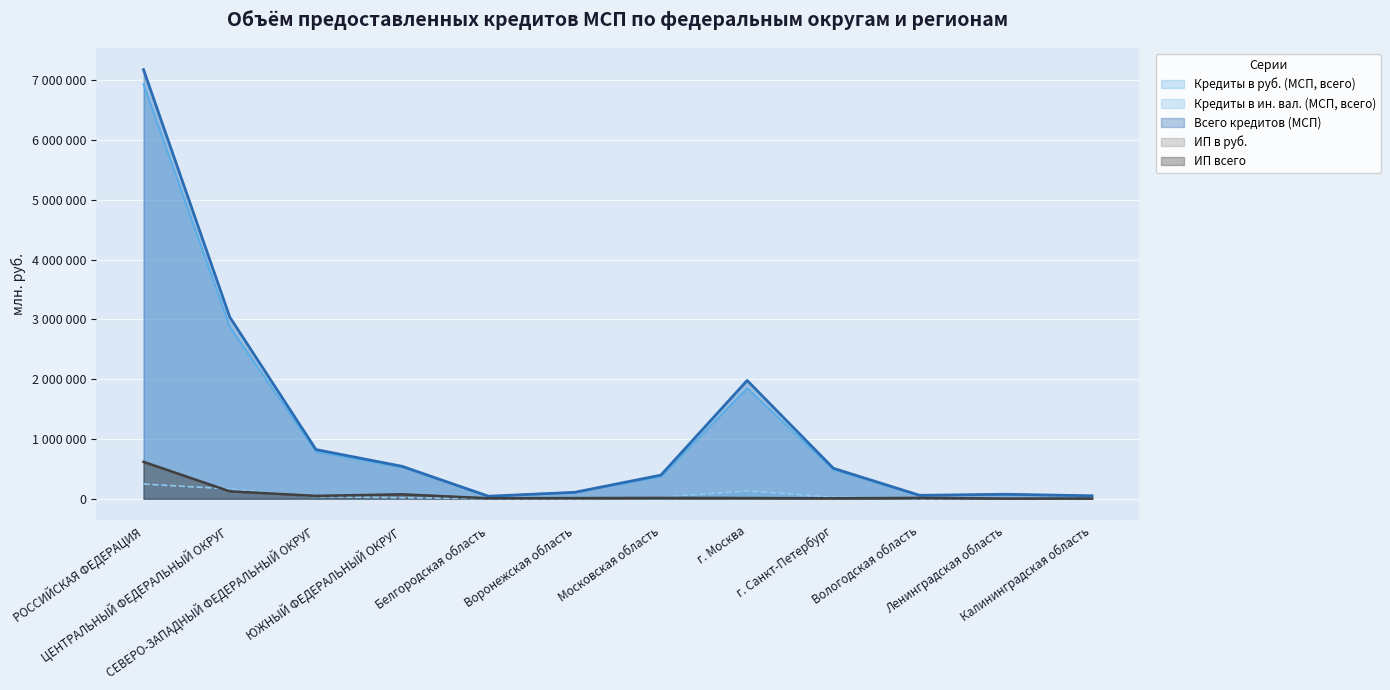

At which label is Всего кредитов (МСП) closest to 3610099?

ЦЕНТРАЛЬНЫЙ ФЕДЕРАЛЬНЫЙ ОКРУГ